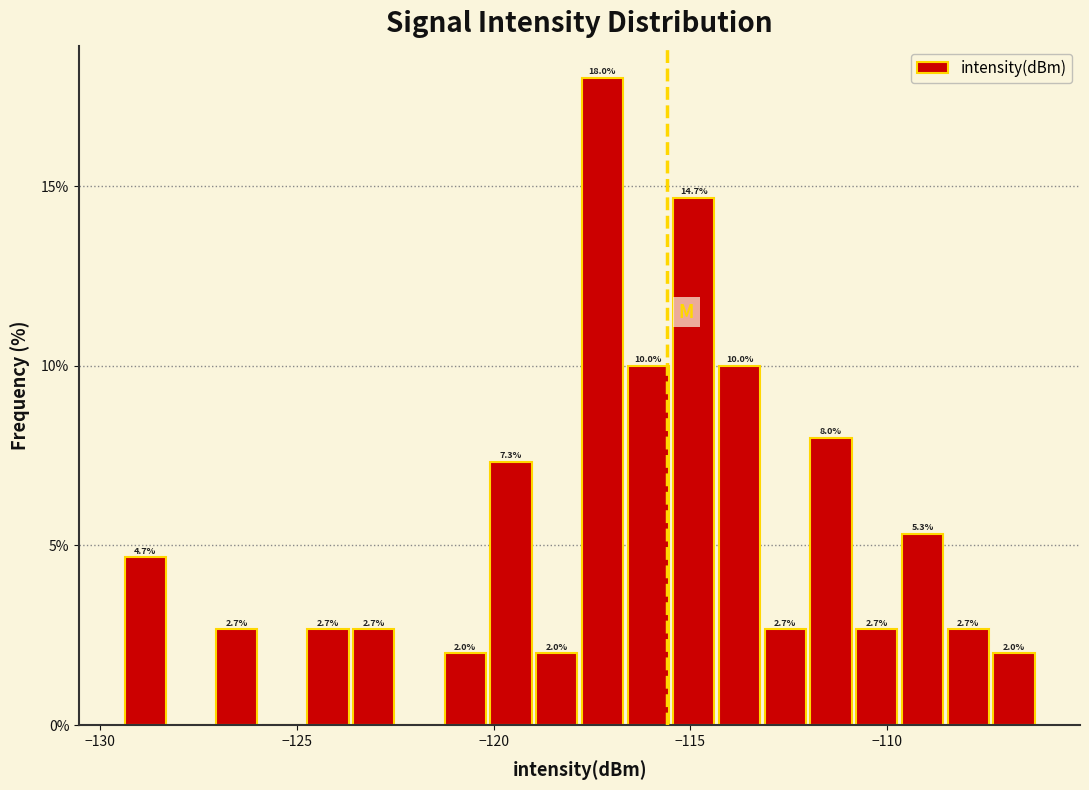

Read against the x-axis, roughly where is the centre of the tallest bar?

-117.0